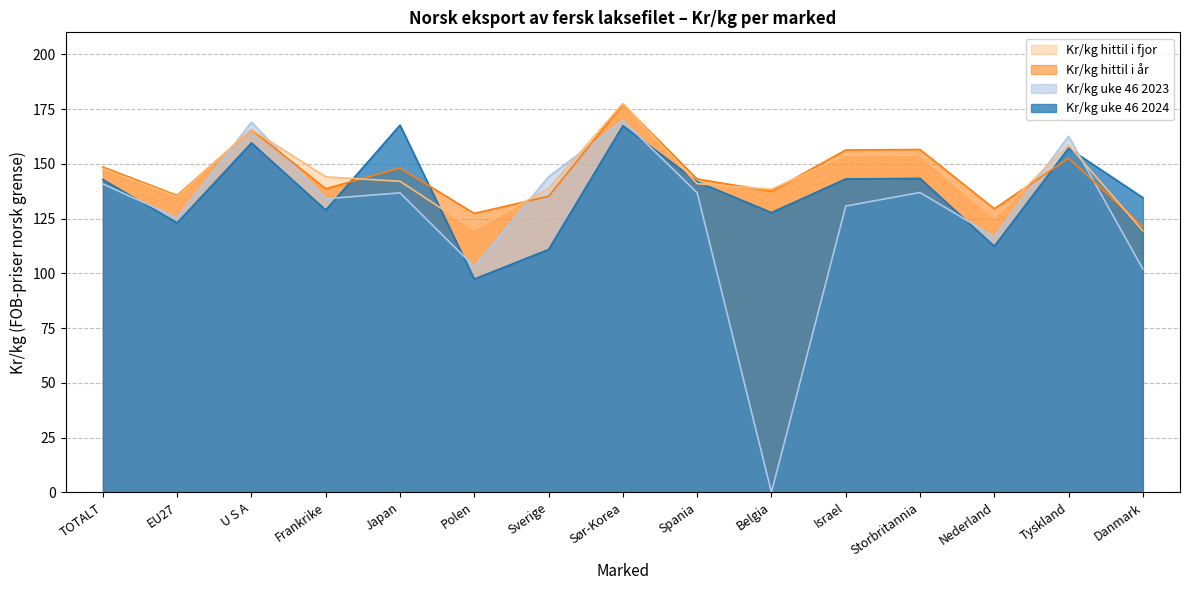

Reading left to right, transcribe all the data shown in this chart.

Kr/kg uke 46 2024: 142.8	123.0	159.5	128.8	167.6	97.4	110.9	167.4	141.8	127.7	143.1	143.3	112.3	157.1	134.5
Kr/kg uke 46 2023: 140.8	125.3	169.0	134.0	136.7	103.0	144.1	169.7	136.8	0.0	130.7	136.9	116.7	162.6	102.0
Kr/kg hittil i år: 148.5	135.5	165.5	138.6	148.0	127.3	135.2	177.2	143.0	137.4	156.3	156.5	129.5	152.6	121.3
Kr/kg hittil i fjor: 147.8	135.0	165.7	144.0	142.0	119.8	138.7	177.5	140.9	138.3	153.9	153.8	125.1	158.5	119.4